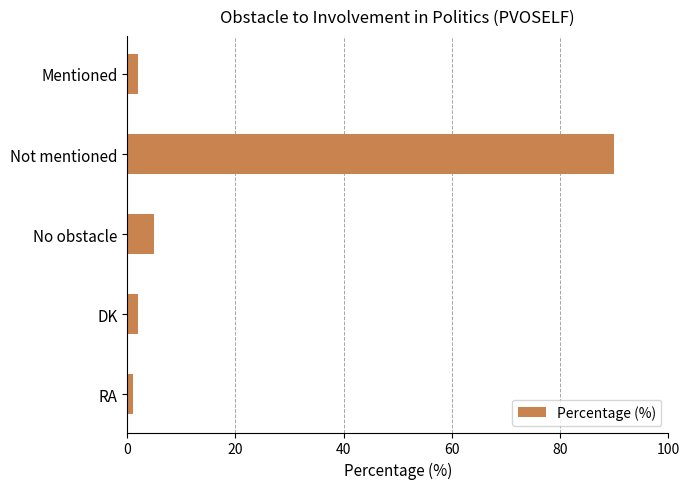

What is the difference between the maximum and second lowest values?

88